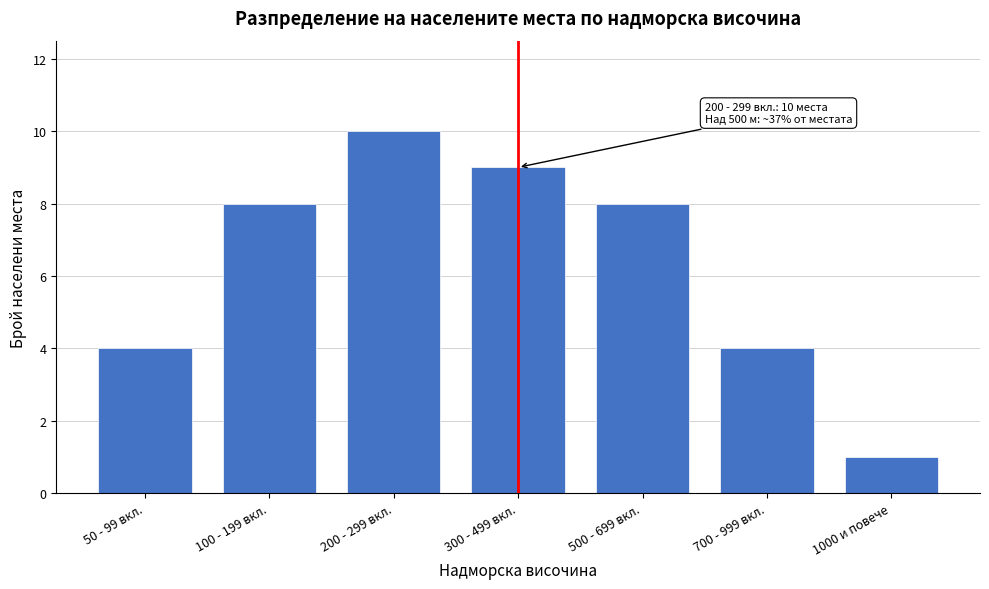

Reading right to left, transcribe all the data shown in this chart.

1000 и повече=1	700 - 999 вкл.=4	500 - 699 вкл.=8	300 - 499 вкл.=9	200 - 299 вкл.=10	100 - 199 вкл.=8	50 - 99 вкл.=4